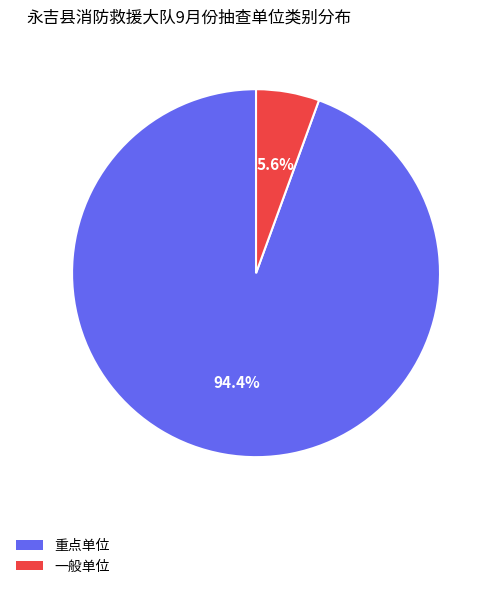

Which category has the smallest portion of the pie?

一般单位